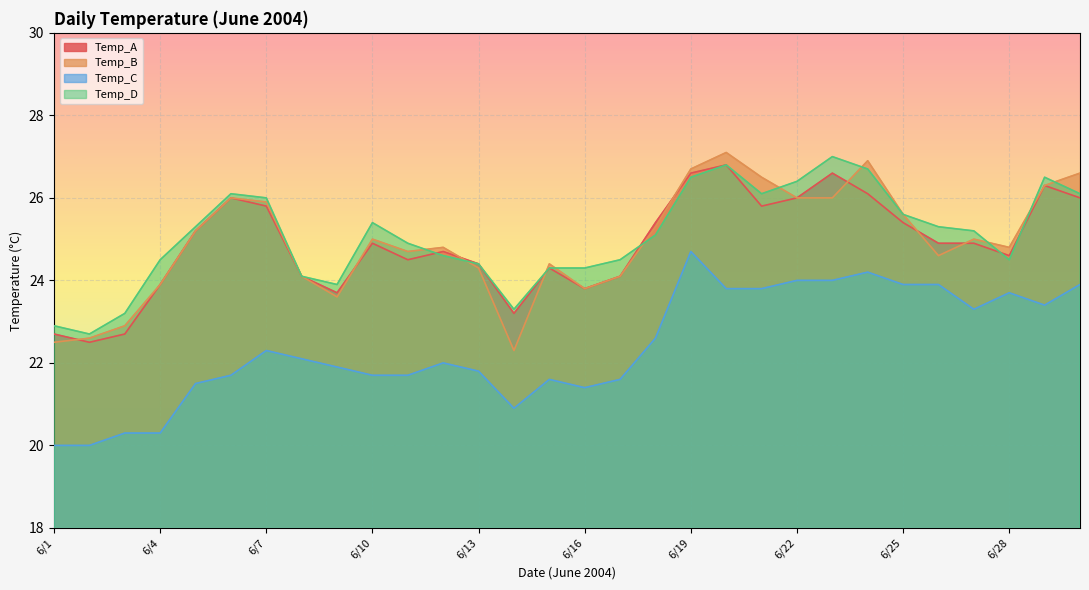

In Temp_A, how many points are lower than both neighbors (excluding endpoints)?

7